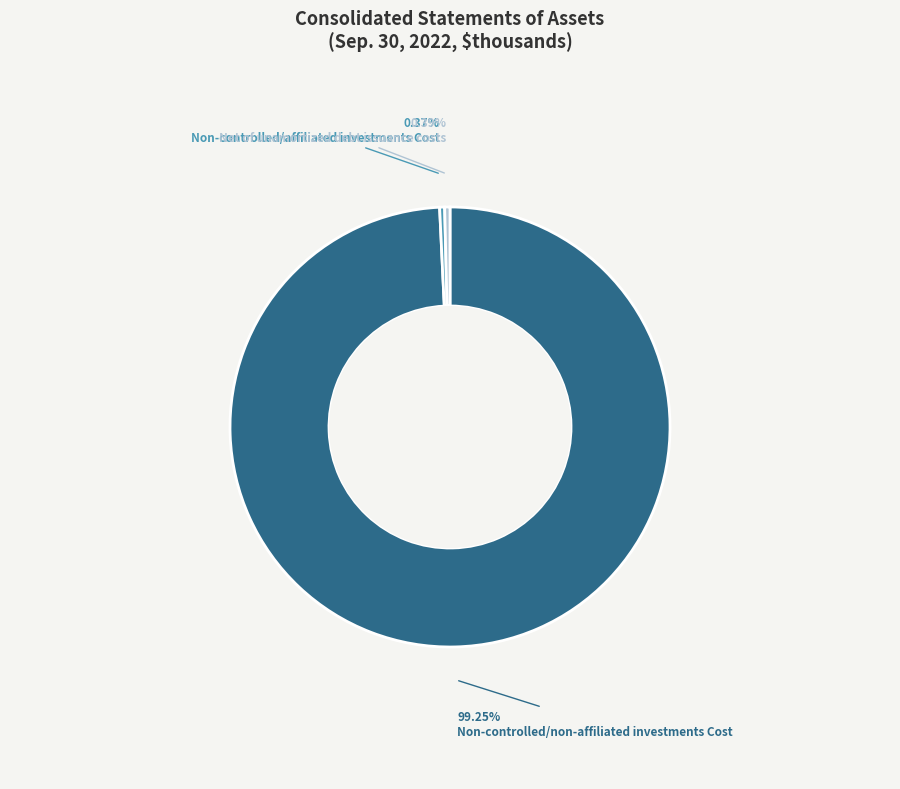

Which slice represents more than half of the pie?

Non-controlled/non-affiliated investments Cost